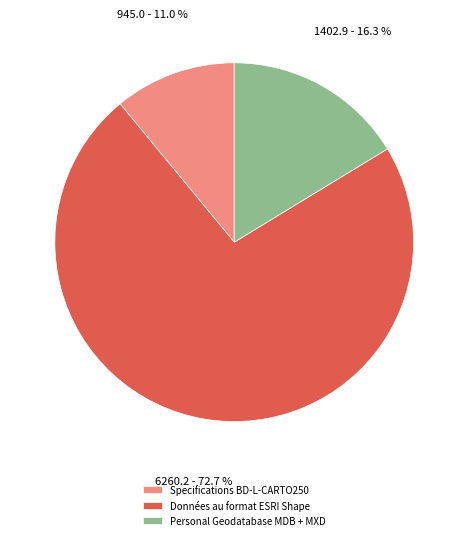

Is there a majority slice in this chart?

Yes